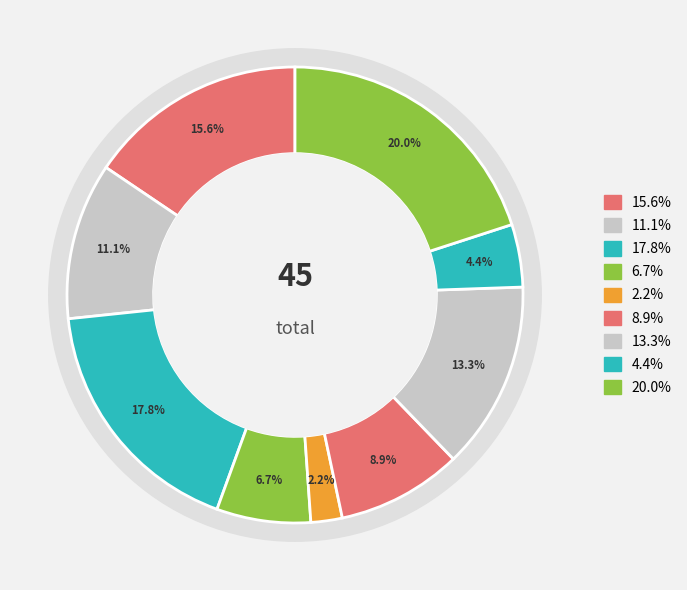

Is there a majority slice in this chart?

No